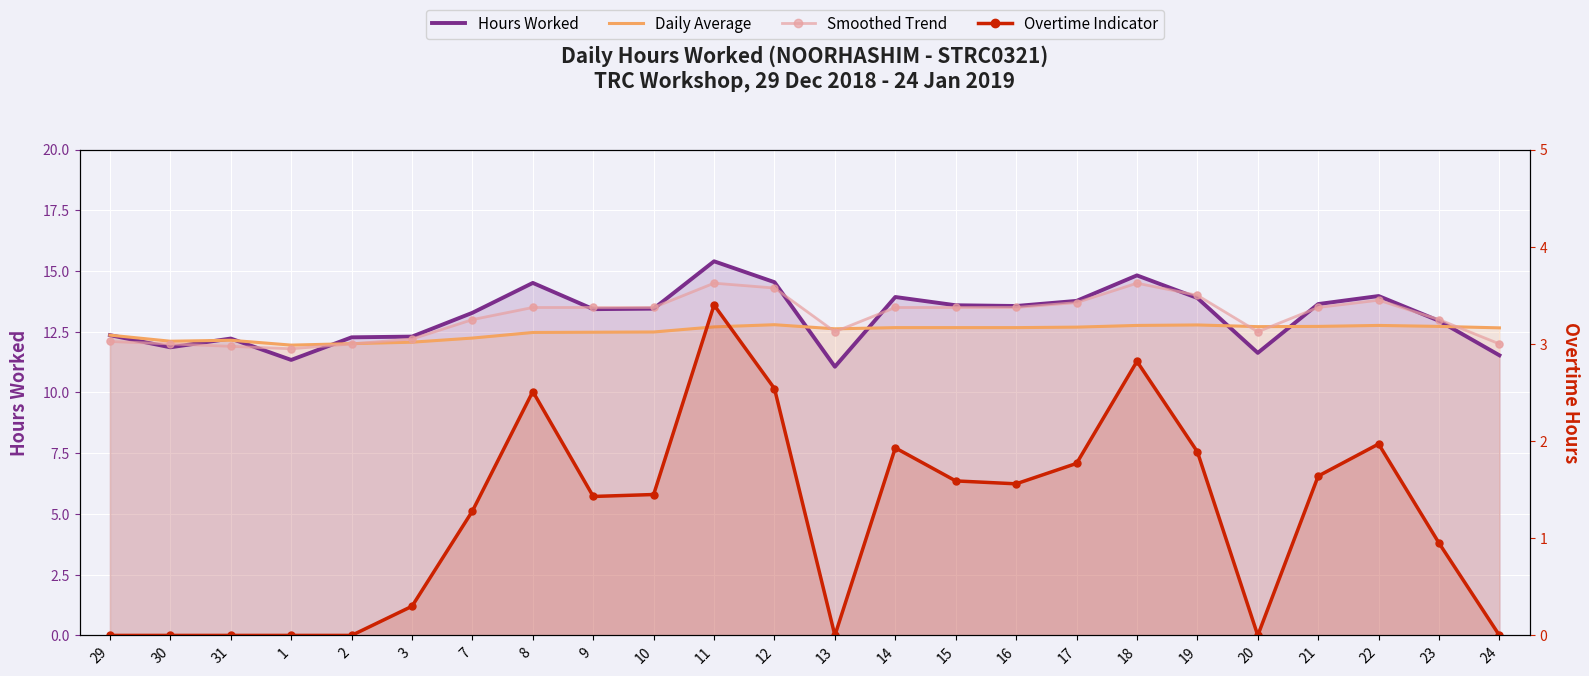

What are all the series names shown in the legend?

Hours Worked, Daily Average, Smoothed Trend, Overtime Indicator